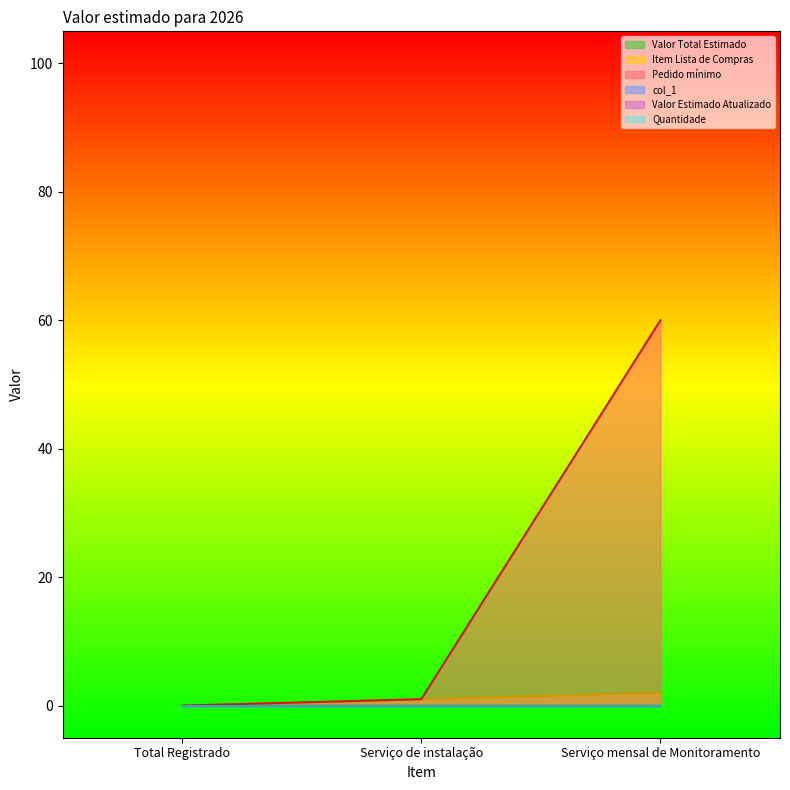

What is the total value across all series at Serviço de instalação?

2